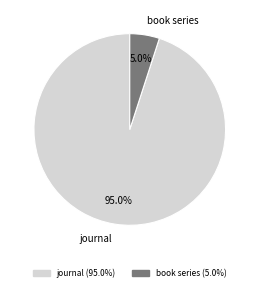

To the nearest percent, what is the difference between the journal and book series slice percentages?

90%